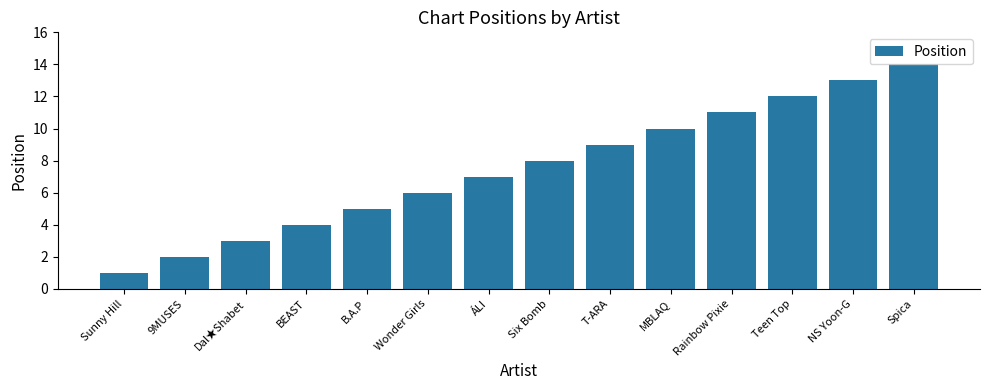

What is the greatest value displayed?

14